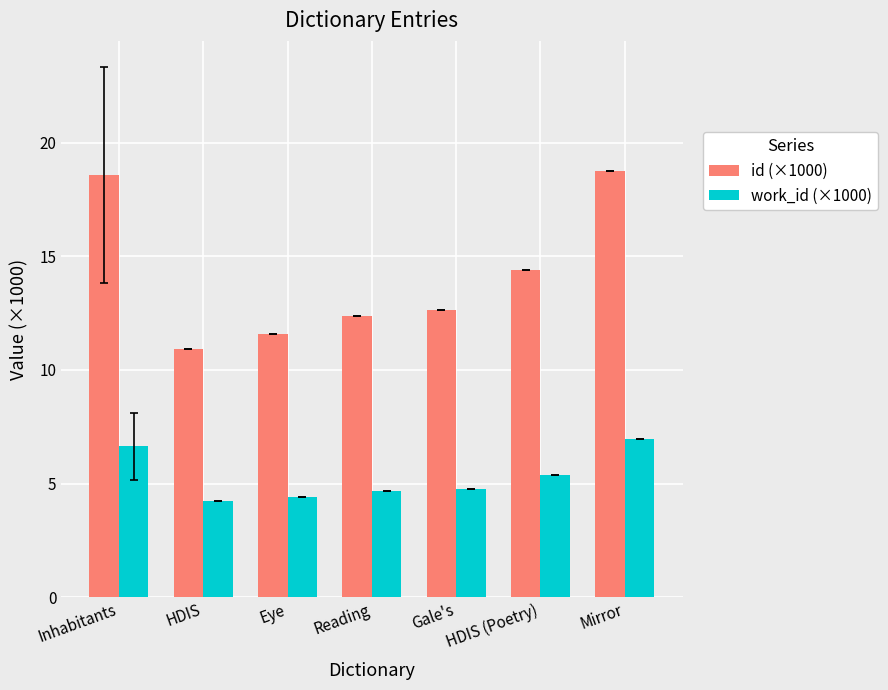

What are all the series names shown in the legend?

id (×1000), work_id (×1000)